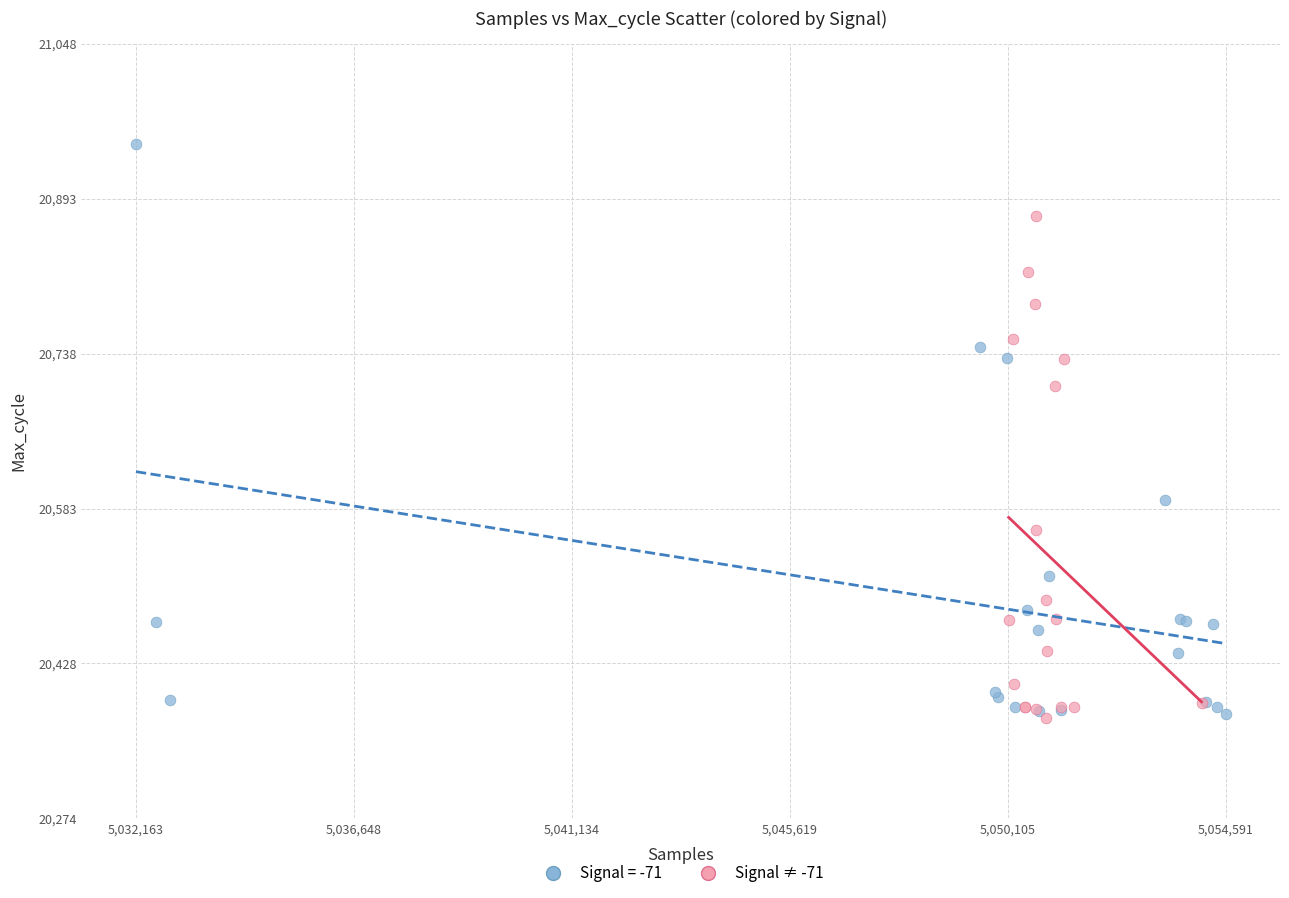

Which series reaches the maximum Y coordinate?

Signal = -71